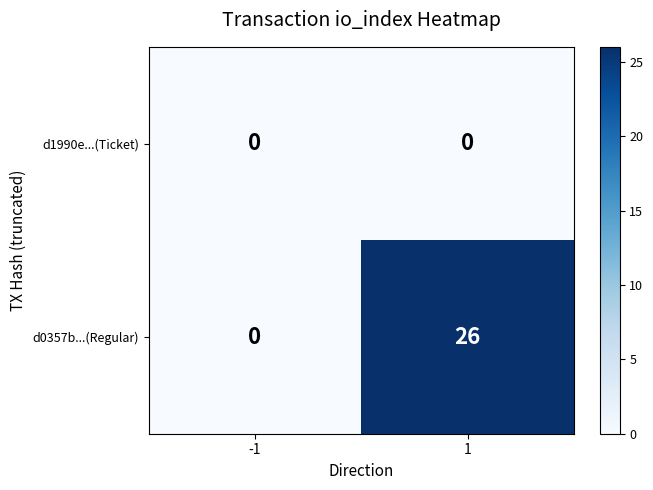

Reading left to right, transcribe all the data shown in this chart.

d1990e...(Ticket): -1=0	1=0
d0357b...(Regular): -1=0	1=26